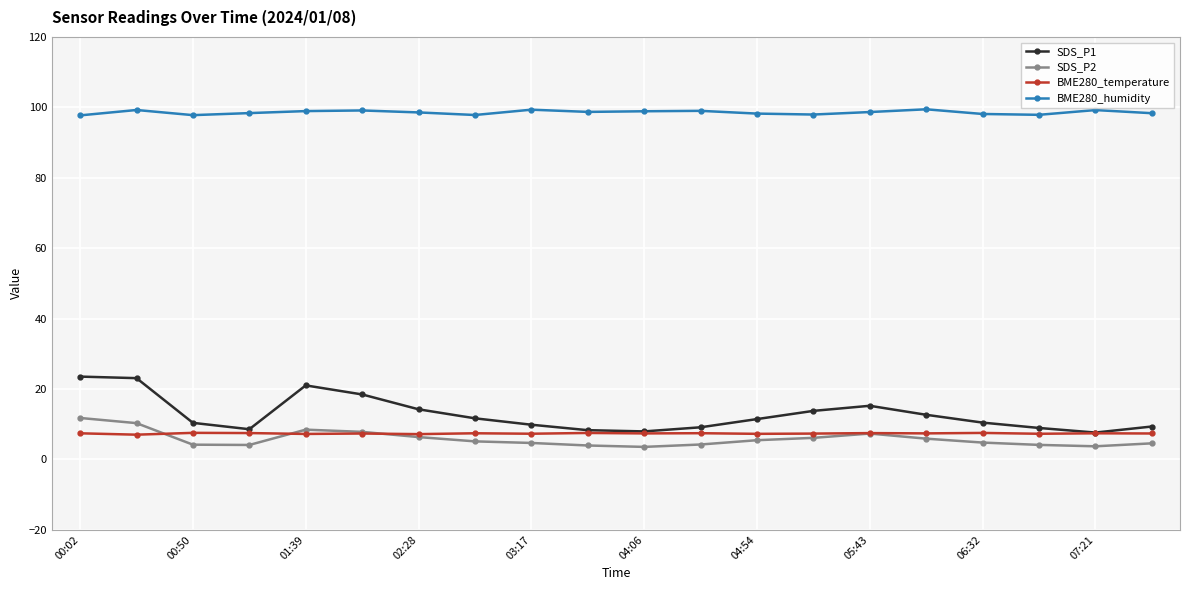

What is the greatest value displayed?

99.5